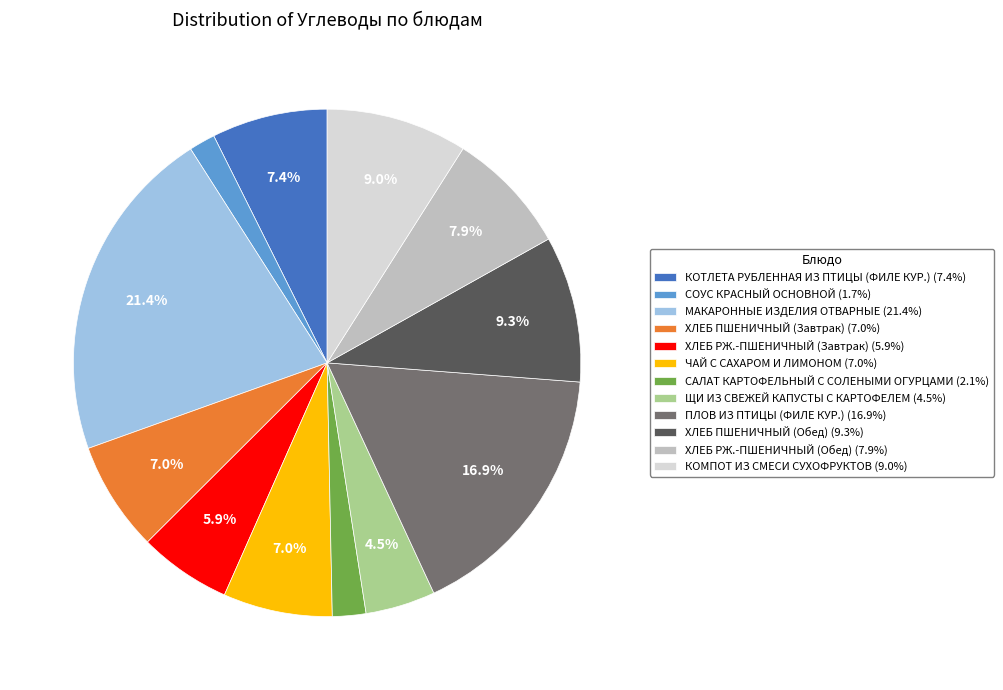

To the nearest percent, what is the combined percentage of ЧАЙ С САХАРОМ И ЛИМОНОМ and ХЛЕБ ПШЕНИЧНЫЙ (Обед)?

16%